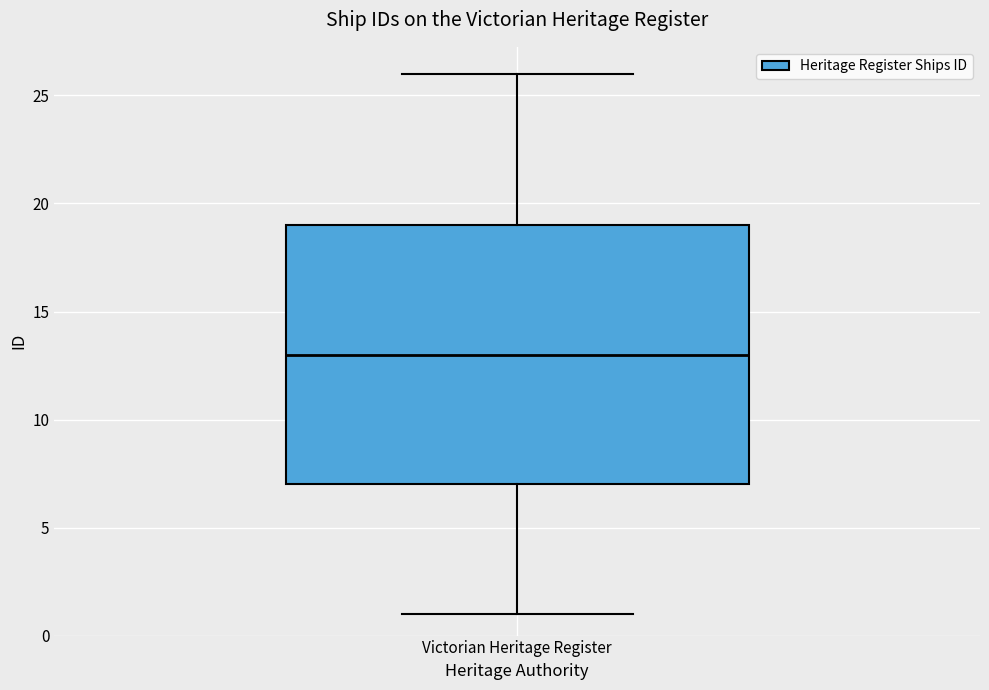

Transcribe this box plot: give where the median line is, the range the box spans, and where the two whiskers end, as read against the y-axis. The values are not printed on the chart, so give them approximately, as read against the axis.

median 13, box 7 to 19, whiskers 1 to 26